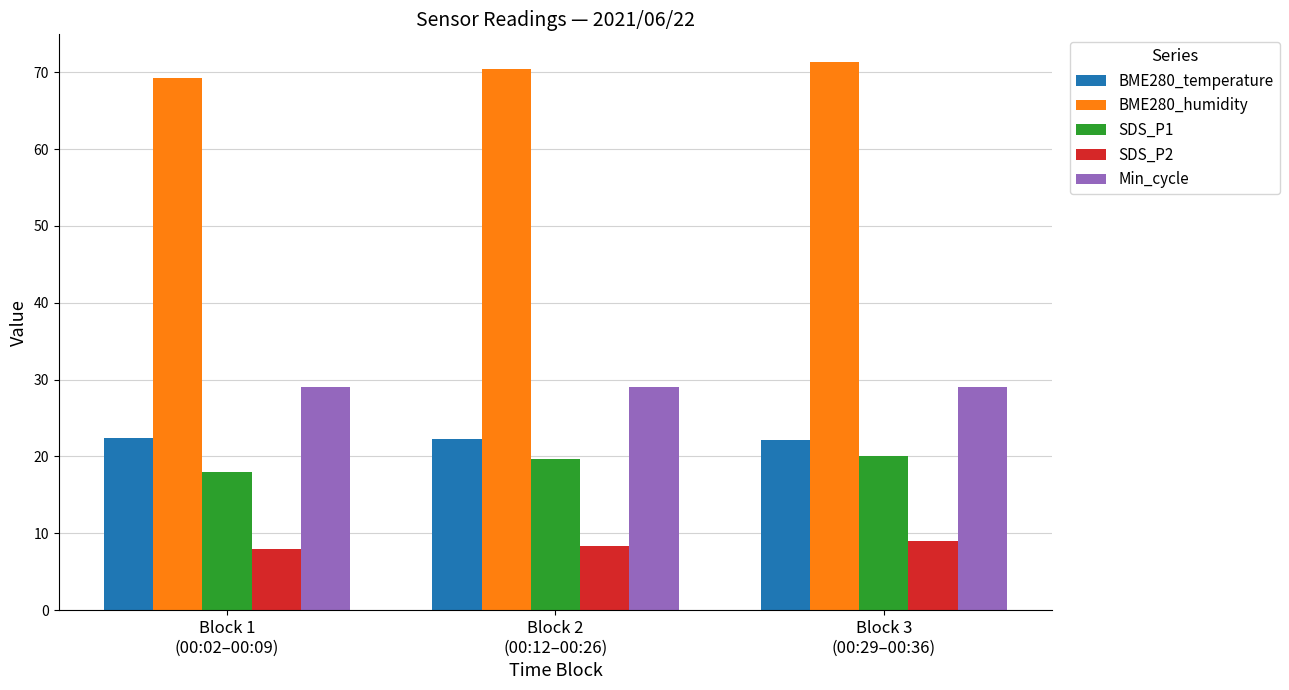

What is the minimum value for BME280_temperature?

22.1